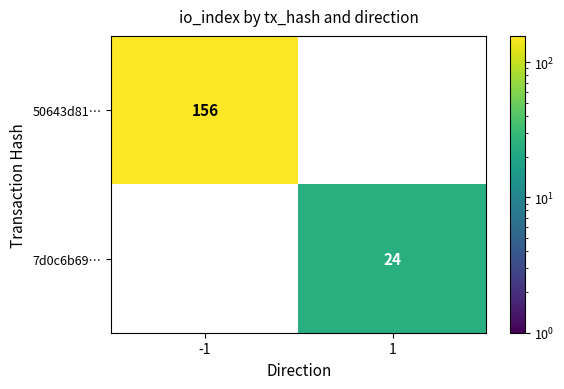

How many series are shown in this chart?

2